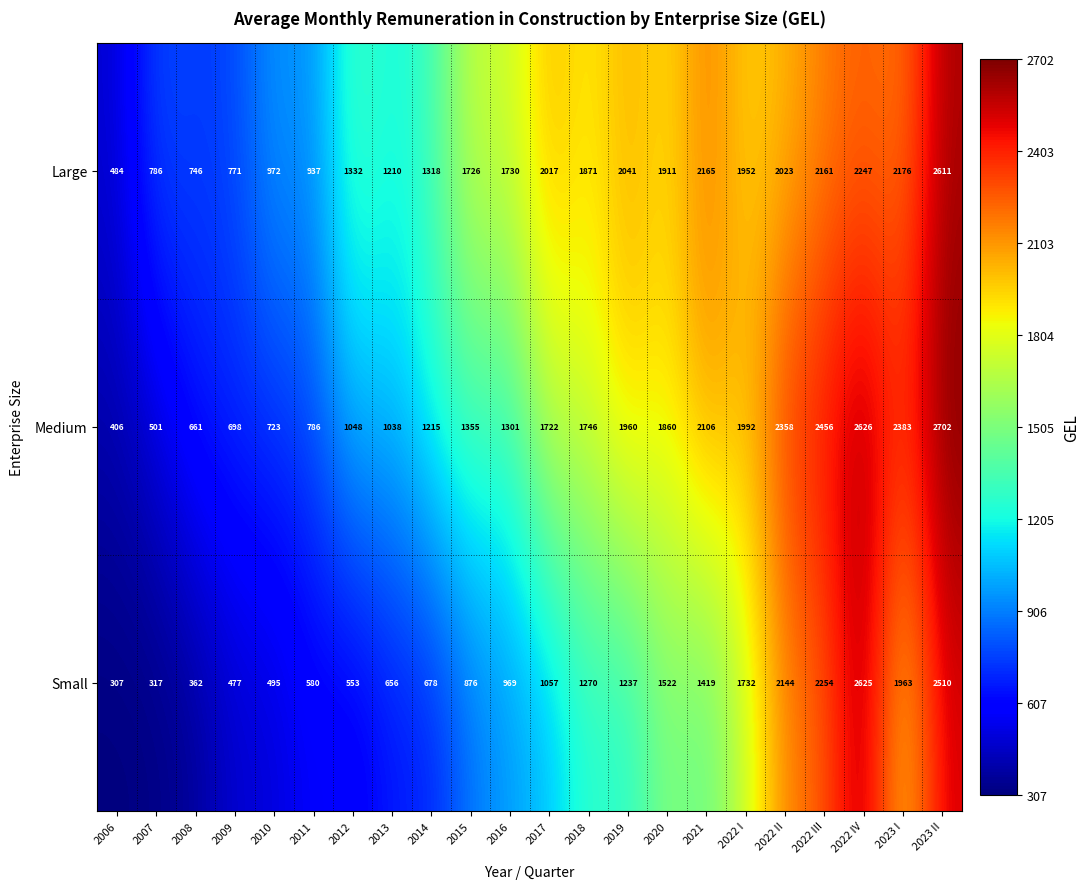

What value does the Large series have at 2023 II, to the nearest 10?

2610